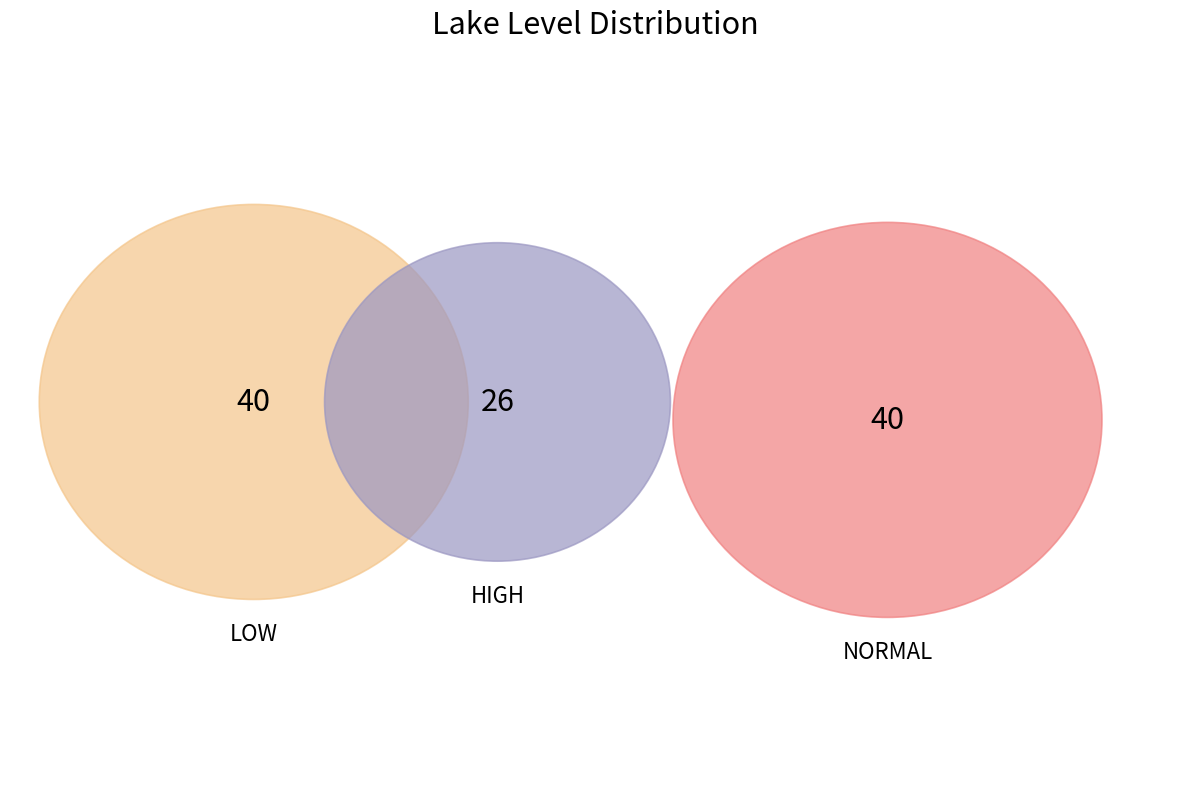

To the nearest percent, what is the difference between the LOW and HIGH slice percentages?

13%